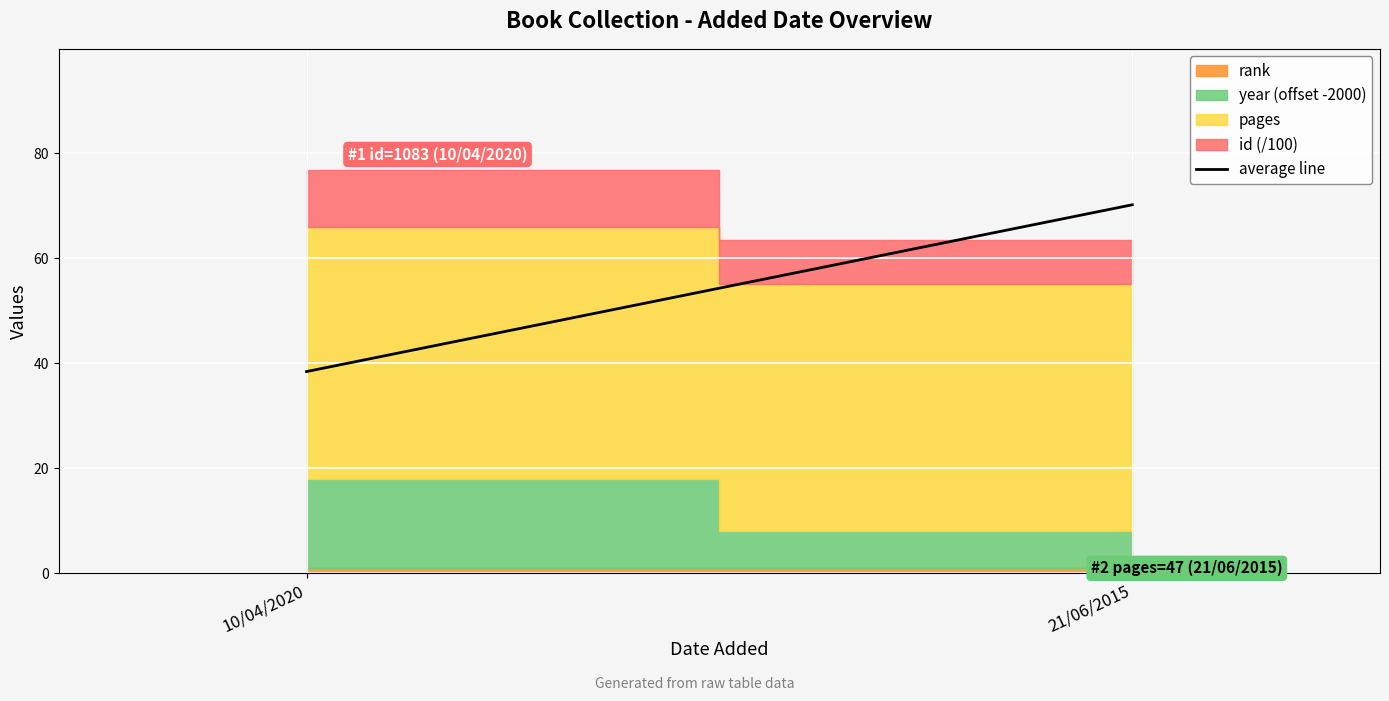

What is the label of the 1st point from the left?

10/04/2020